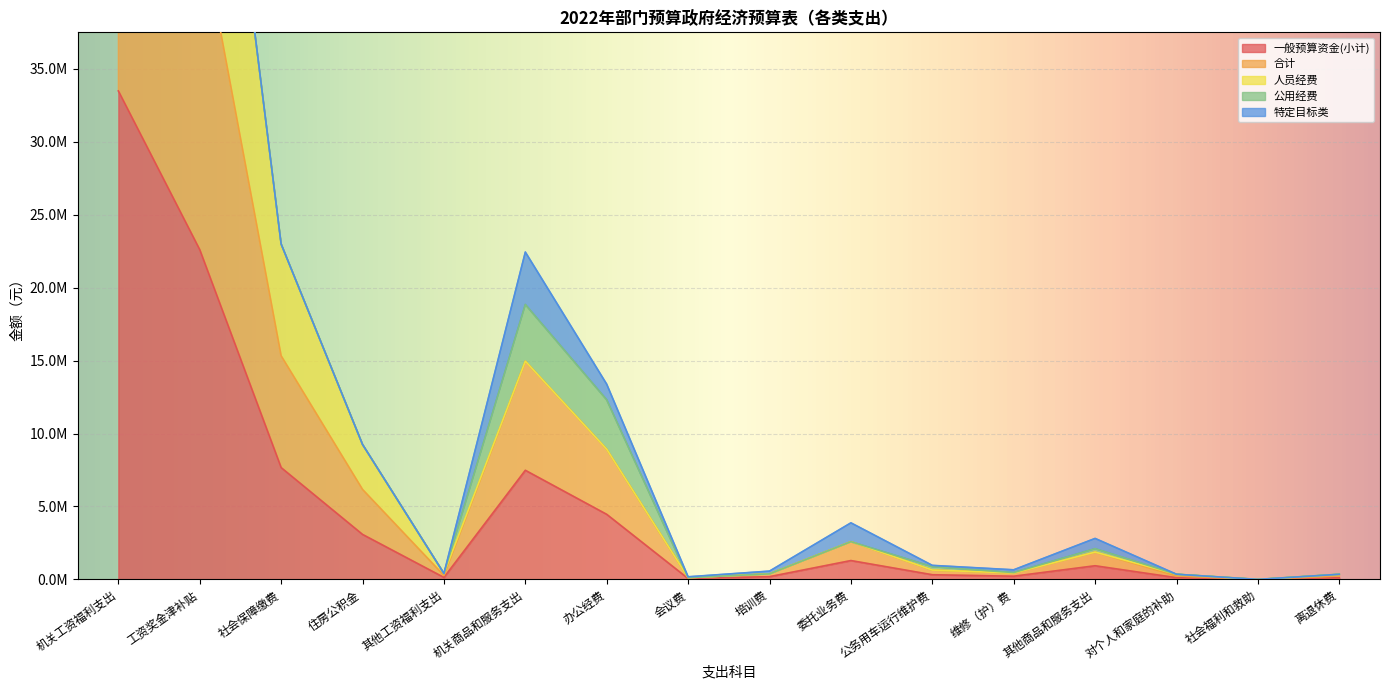

True or false: 一般预算资金(小计) and 人员经费 intersect in this chart.

False